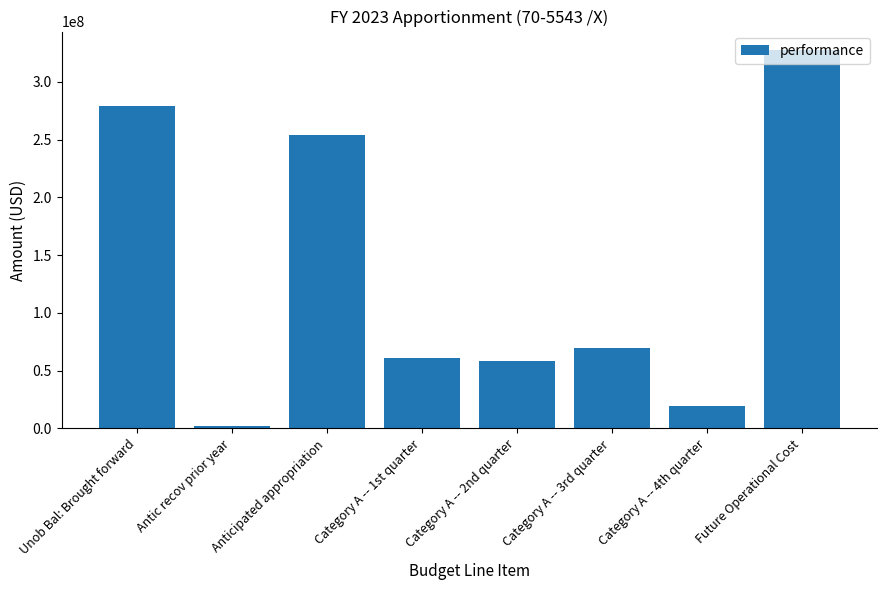

What position from the left is Antic recov prior year?

2